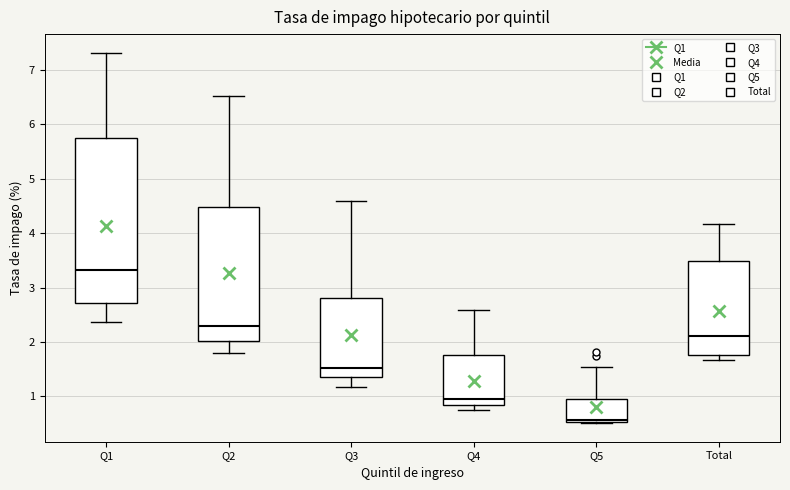

Reading left to right, read every box against the y-axis: the position of its median line, the range the box covers, and the ends of its whiskers. The values are not printed on the chart, so give them approximately, as read against the axis.

Q1: median 3.3, box 2.7 to 5.7, whiskers 2.4 to 7.3
Q2: median 2.3, box 2.0 to 4.5, whiskers 1.8 to 6.5
Q3: median 1.5, box 1.4 to 2.8, whiskers 1.2 to 4.6
Q4: median 0.9, box 0.8 to 1.8, whiskers 0.7 to 2.6
Q5: median 0.6, box 0.5 to 0.9, whiskers 0.5 to 1.5
Total: median 2.1, box 1.8 to 3.5, whiskers 1.7 to 4.2